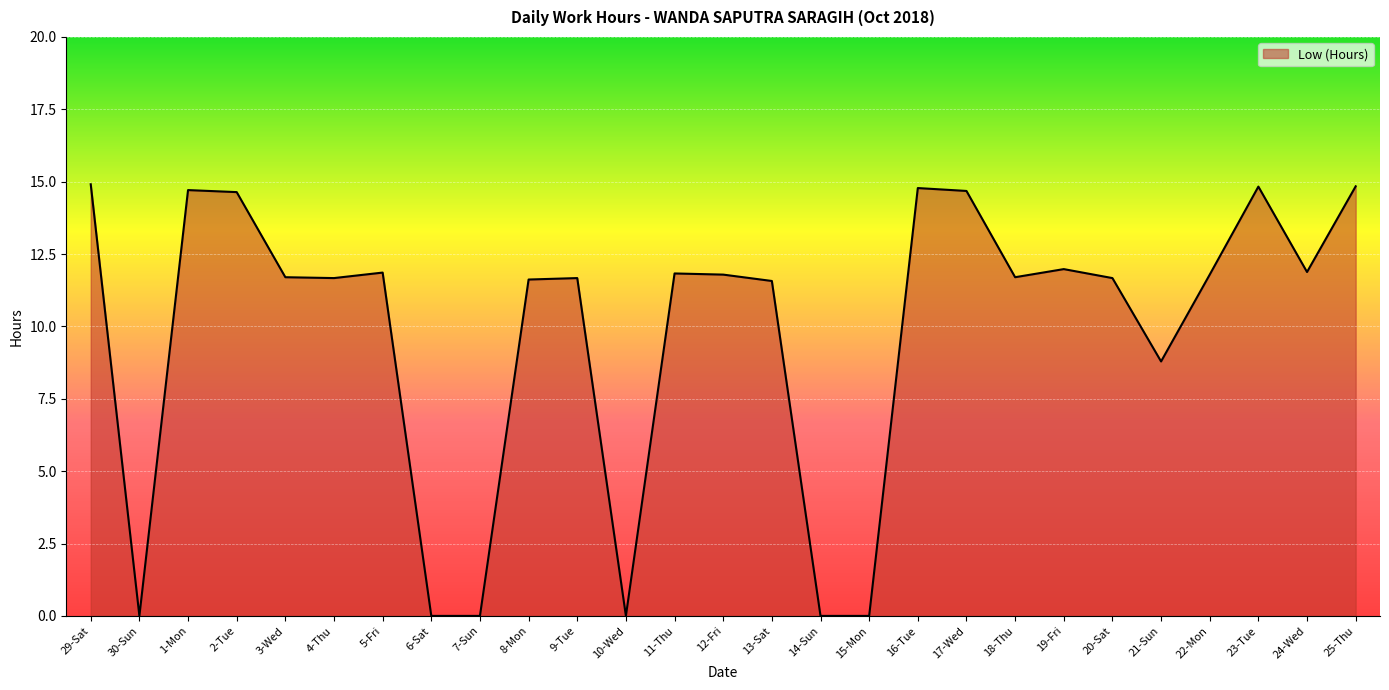

Reading left to right, transcribe all the data shown in this chart.

14.9	0.0	14.7	14.6	11.7	11.7	11.9	0.0	0.0	11.6	11.7	0.0	11.8	11.8	11.6	0.0	0.0	14.8	14.7	11.7	12.0	11.7	8.8	11.8	14.8	11.9	14.8